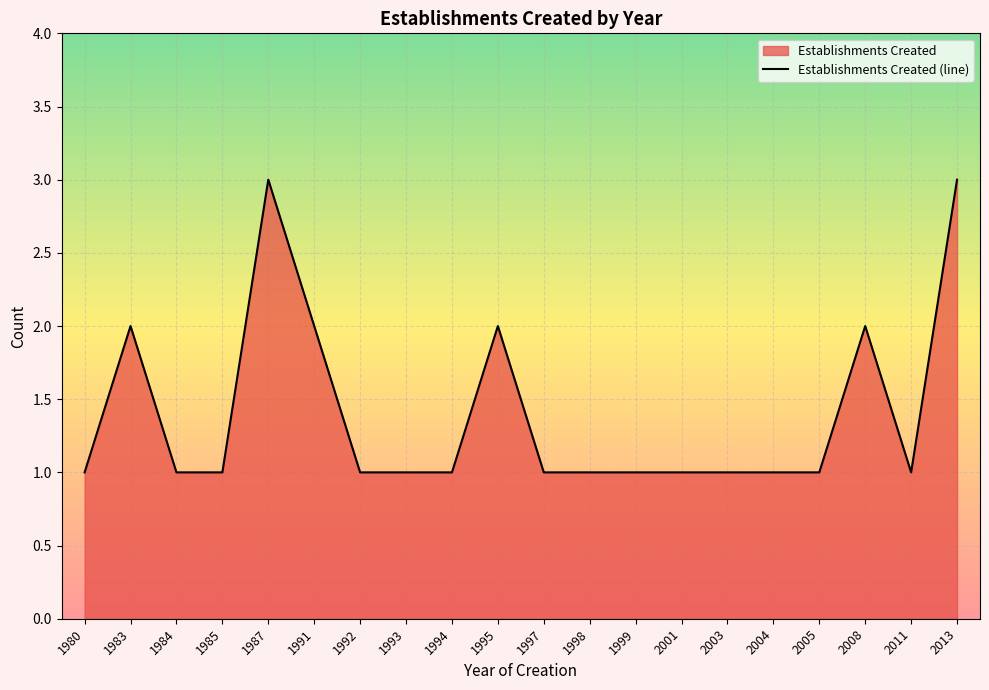

How many interior local peaks (higher than both neighbors) does the data have?

4